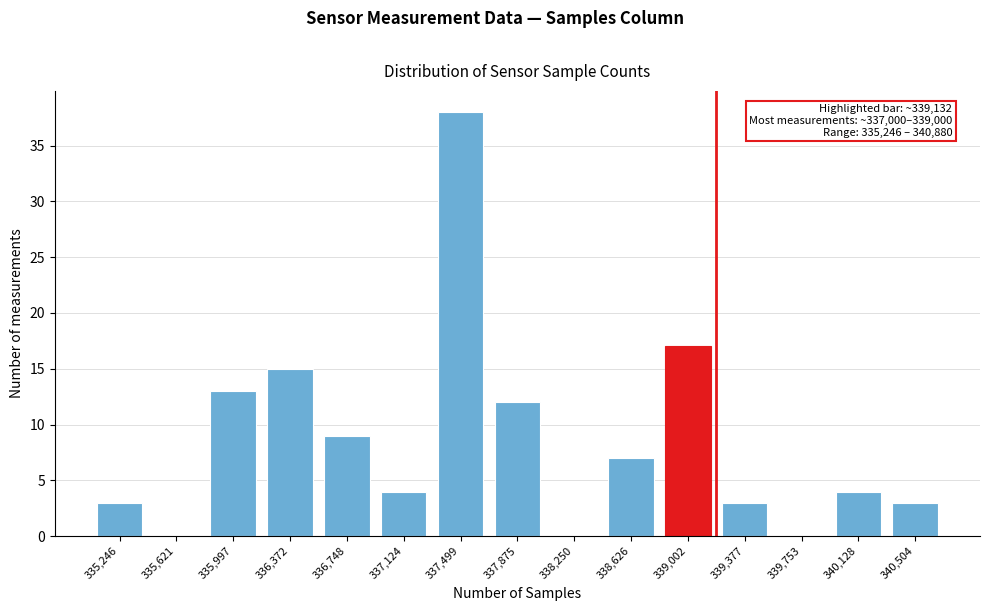

Reading right to left, list all the values displayed in this chart.

340,504=3	340,128=4	339,753=0	339,377=3	339,002=17	338,626=7	338,250=0	337,875=12	337,499=38	337,124=4	336,748=9	336,372=15	335,997=13	335,621=0	335,246=3